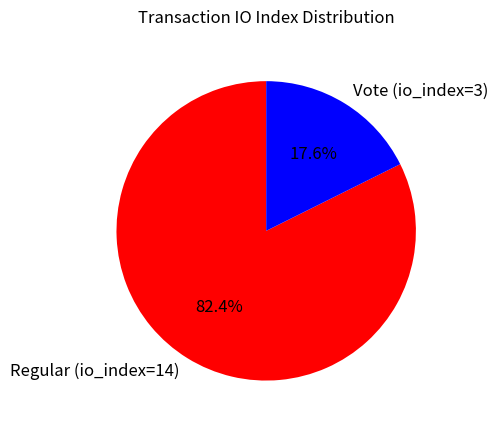

Does Vote (io_index=3) account for over 50% of the chart?

No